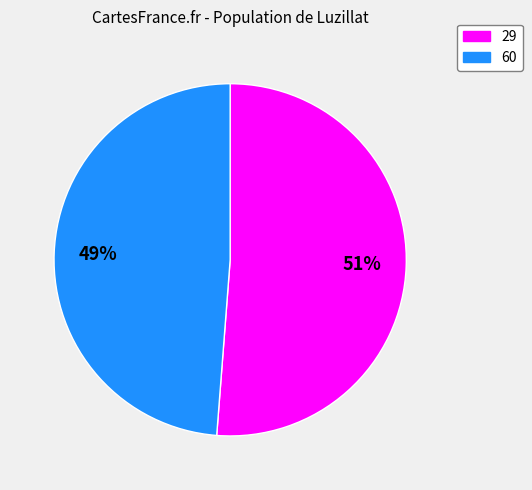

To the nearest percent, what is the difference between the largest and smallest slice percentages?

2%